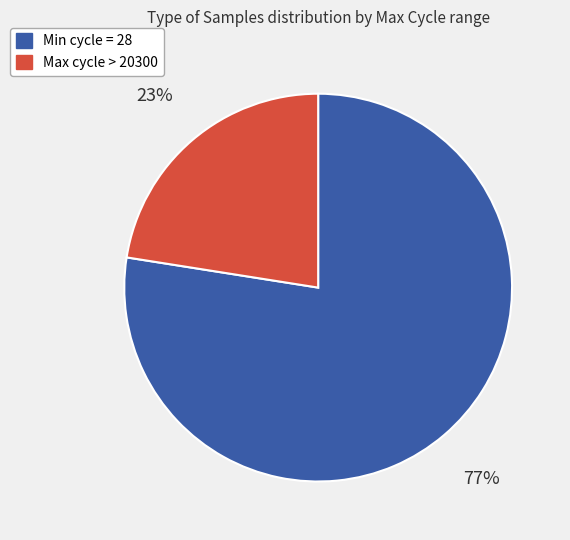

To the nearest percent, what is the average slice percentage?

50%